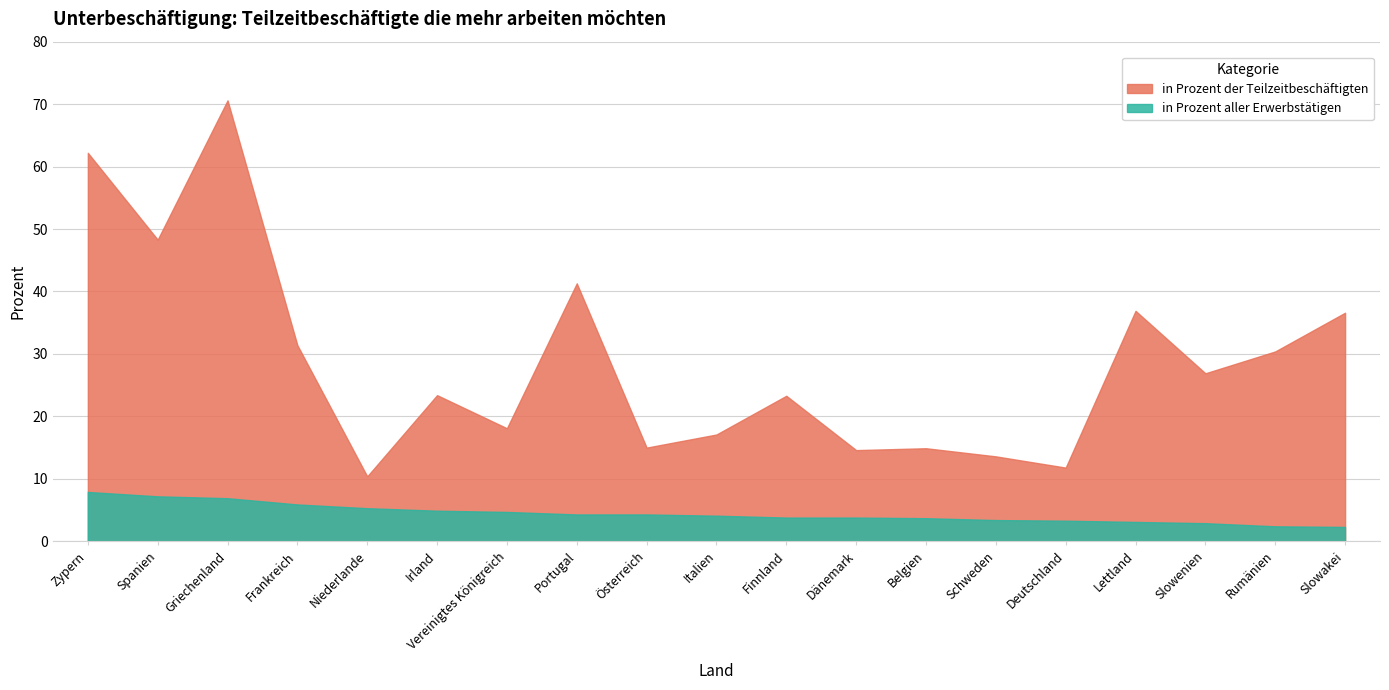

The in Prozent aller Erwerbstätigen series shows 2.4 at Spanien. True or false?

False